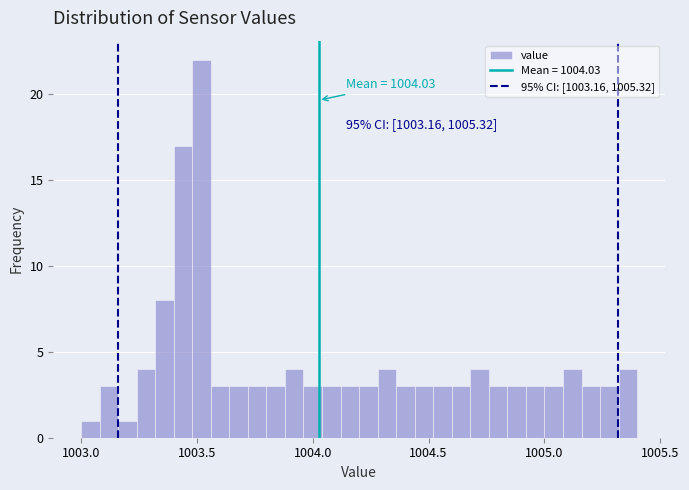

Read against the x-axis, roughly where is the centre of the tallest bar?

1003.50